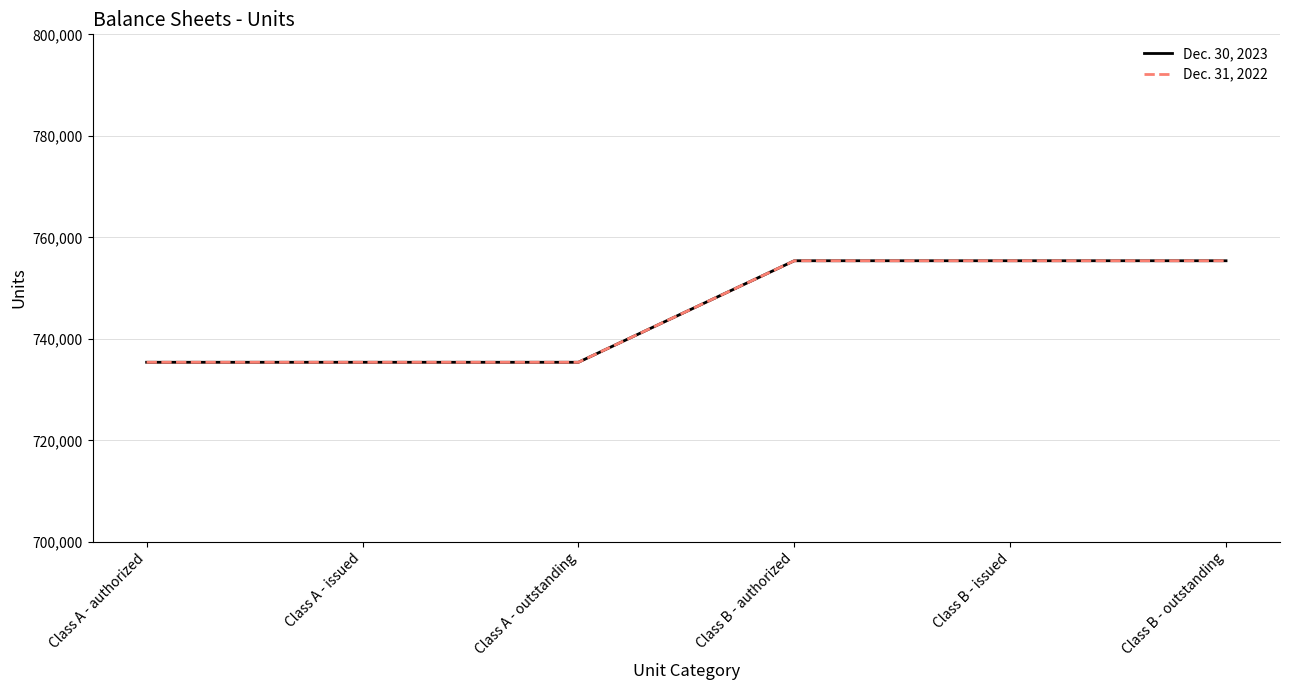

What is the average value of the Dec. 30, 2023 series?

745385